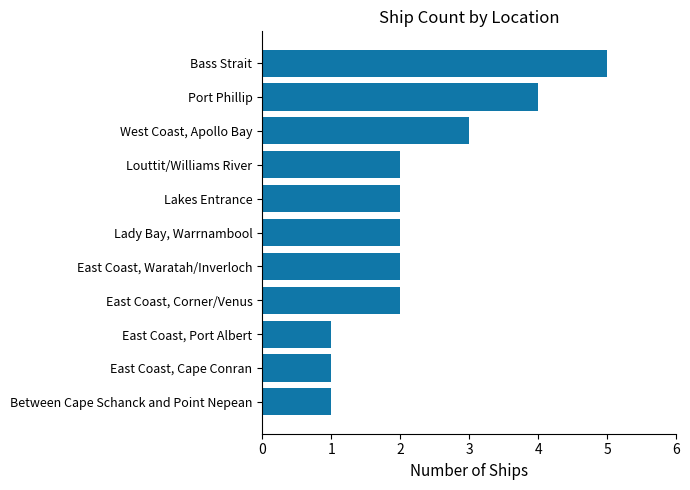

Count the values in the range 1 to 3.

9